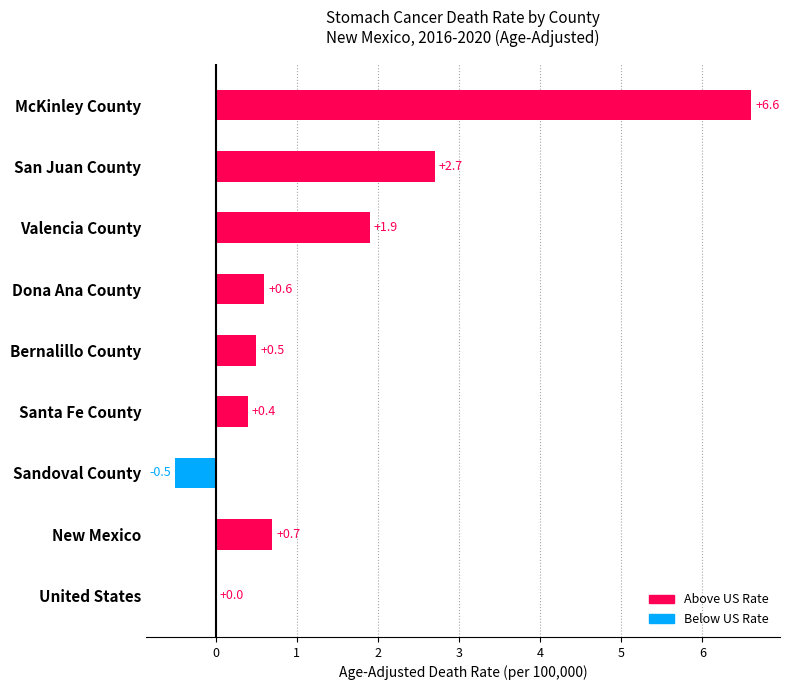

Count the number of categories in the chart.

9